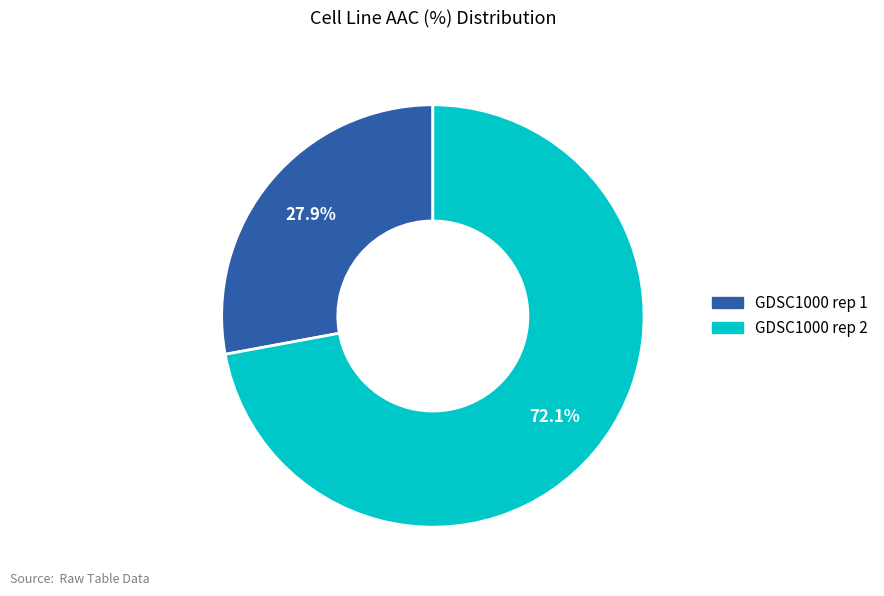

The GDSC1000 rep 2 slice represents 63% of the pie. True or false?

False